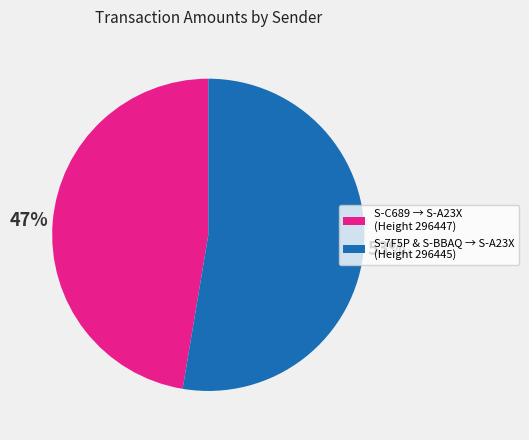

How many segments does this pie chart have?

2